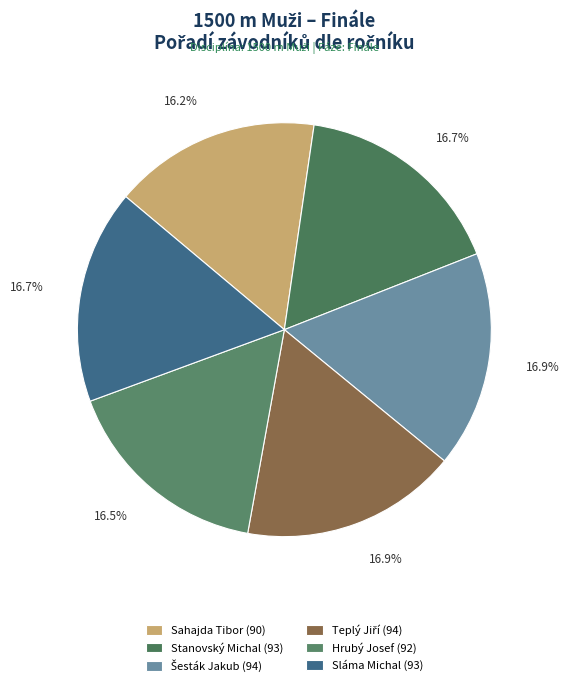

To the nearest percent, what portion does Šesták Jakub represent?

17%